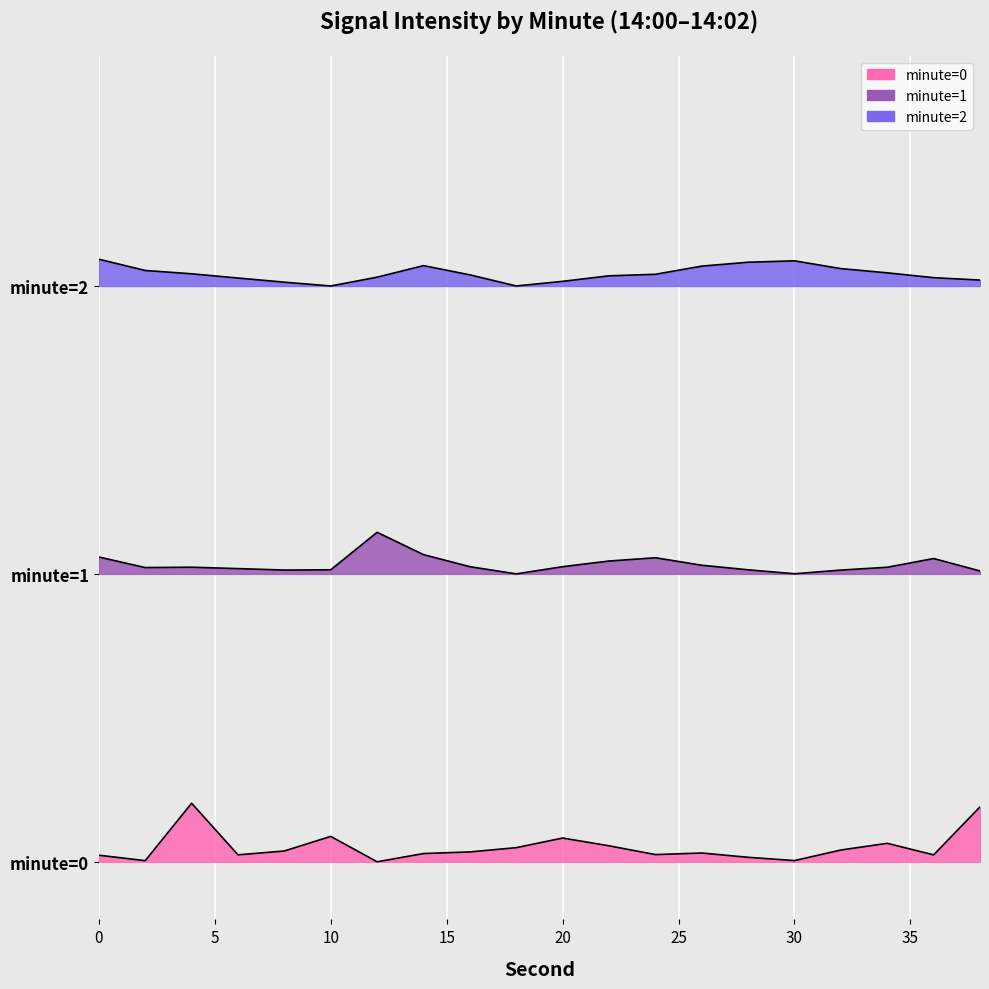

What is the value of the minute=1 point at the 17th from the left?

5.1